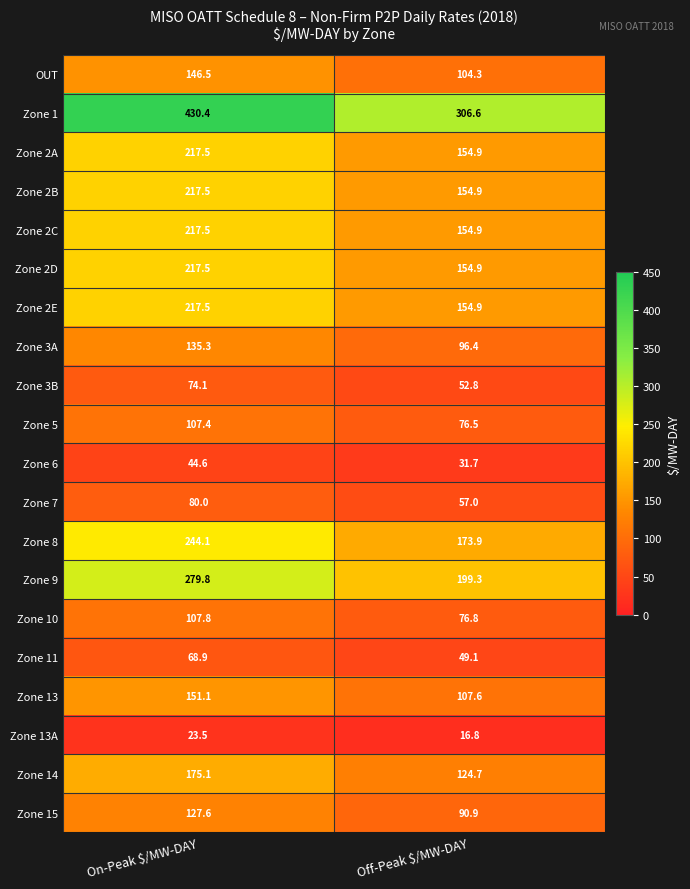

What is the sum of all Zone 2C values?

372.4